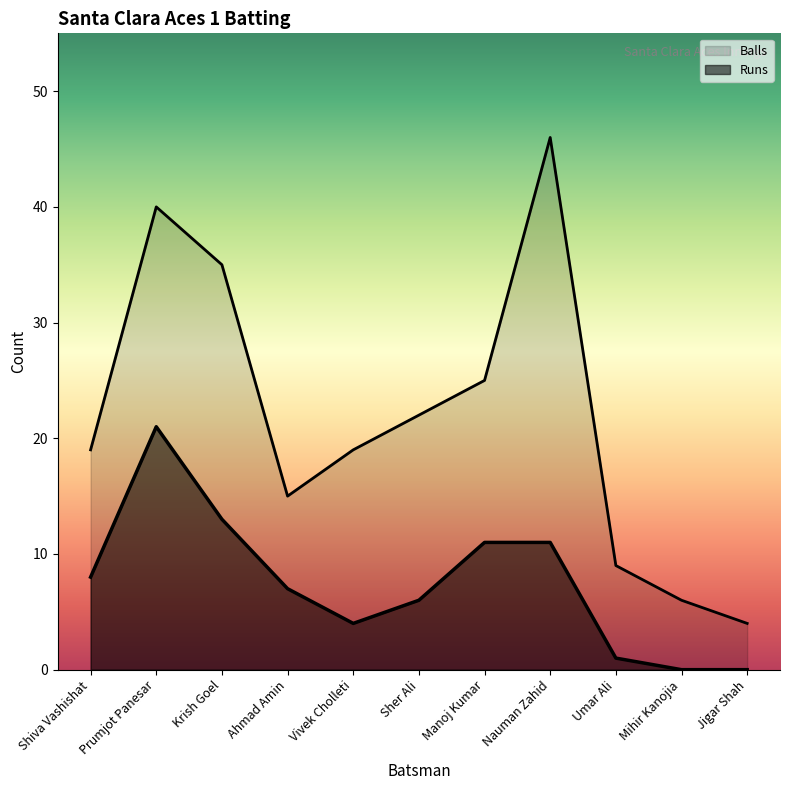

What is the total value across all series at Shiva Vashishat?

27